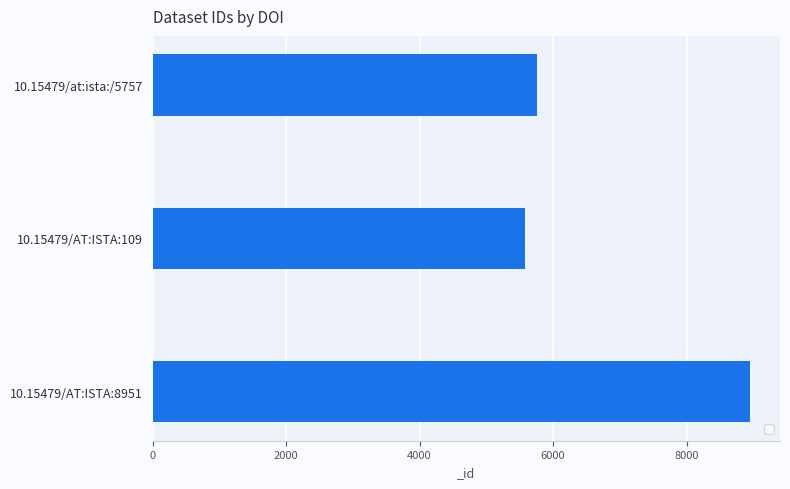

The value at 10.15479/at:ista:/5757 is 5757. True or false?

True